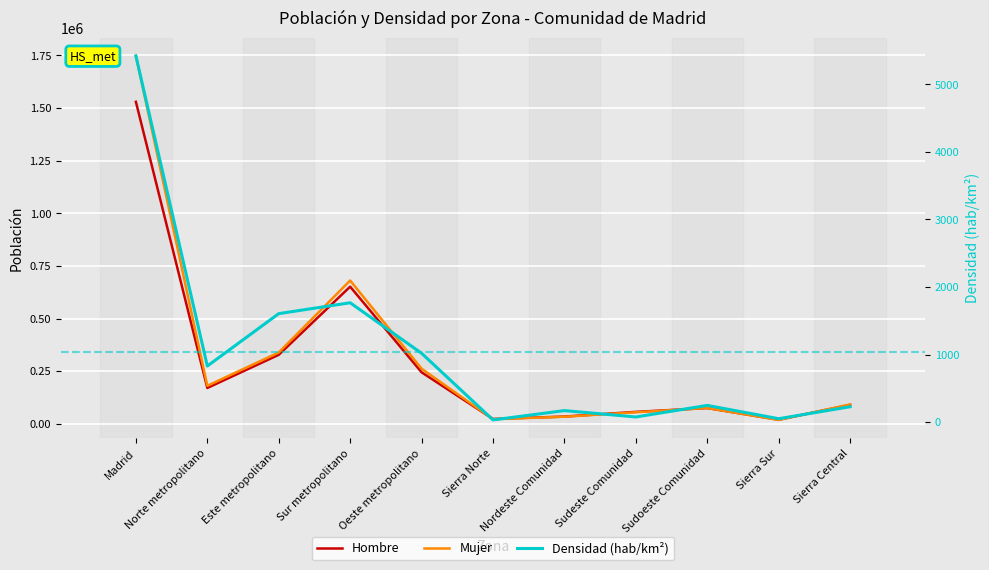

The Hombre series shows 19357.0 at Sierra Sur. True or false?

True